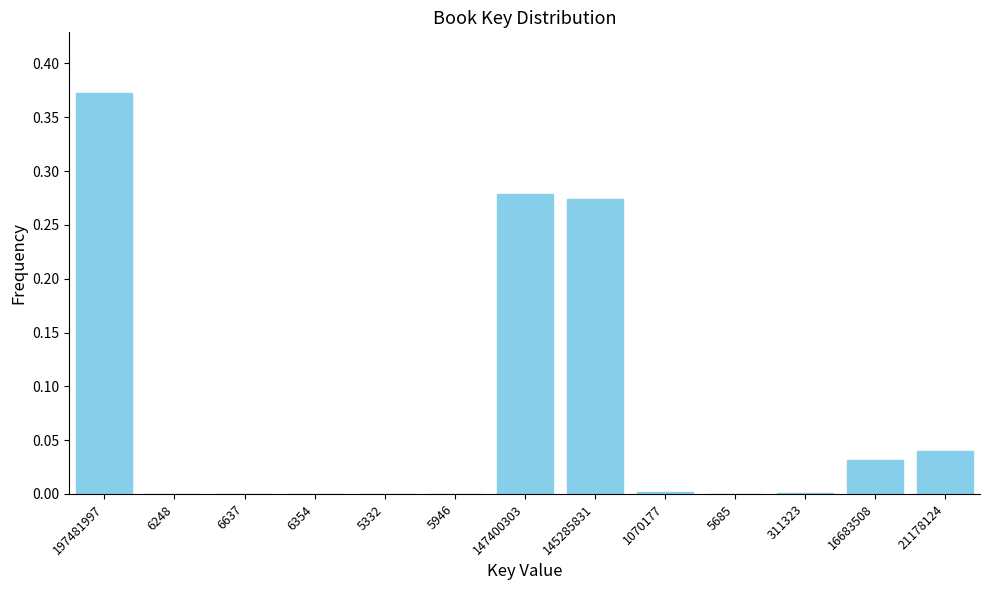

True or false: the data shows 0.5 at 197481997.

False